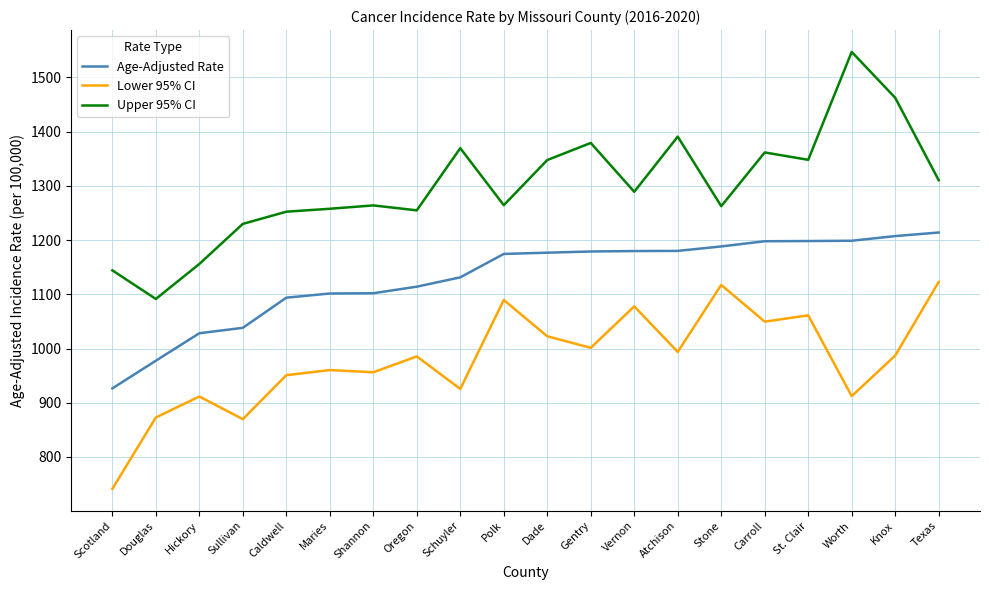

List the series in order of their overall mean, lowest first.

Lower 95% CI, Age-Adjusted Rate, Upper 95% CI